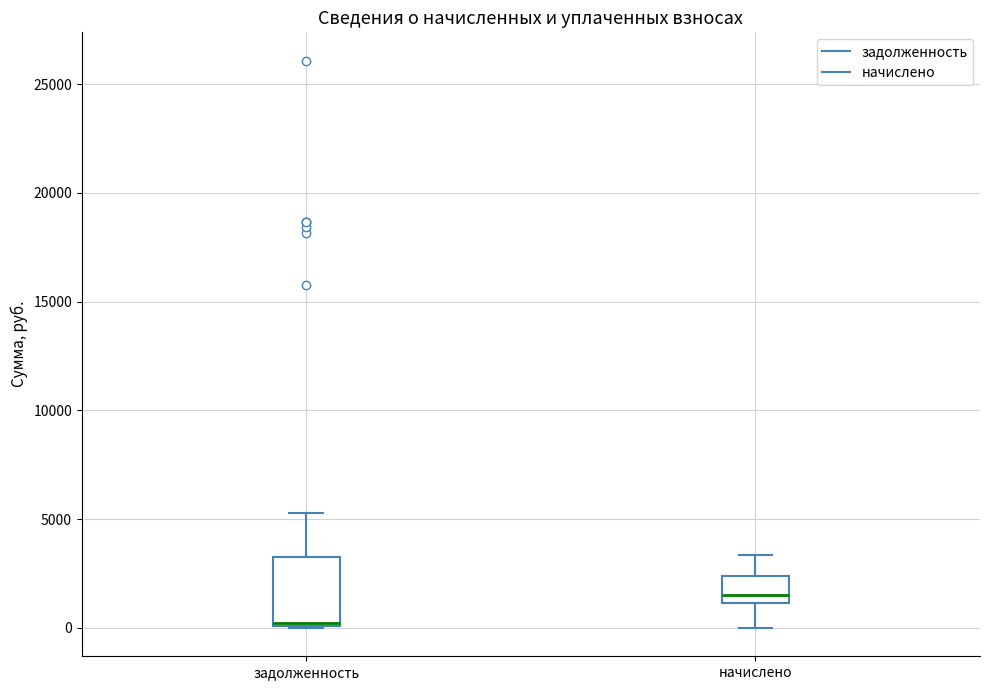

Where does the lower whisker of the box for начислено end on the y-axis? The values are not printed on the chart, so give them approximately, as read against the axis.

0